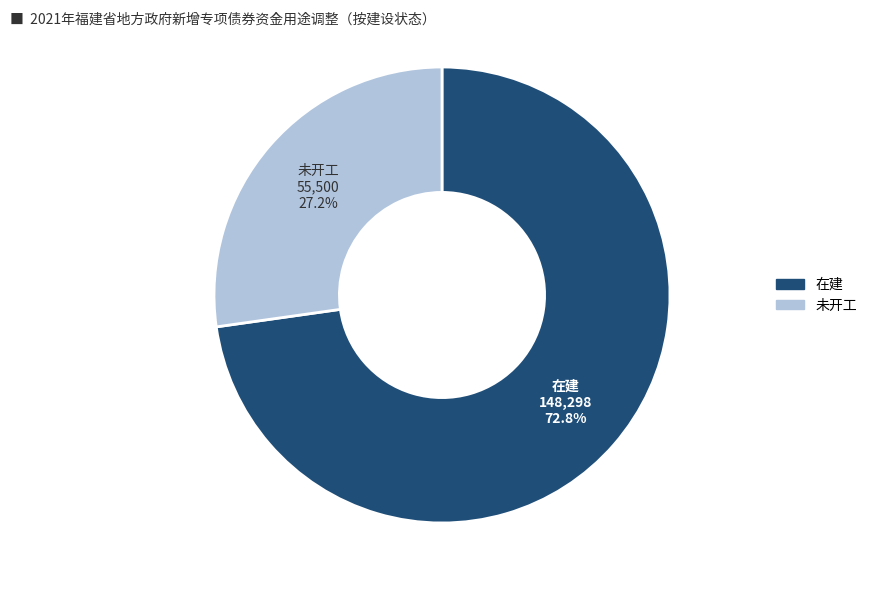

Which slice is the largest?

在建